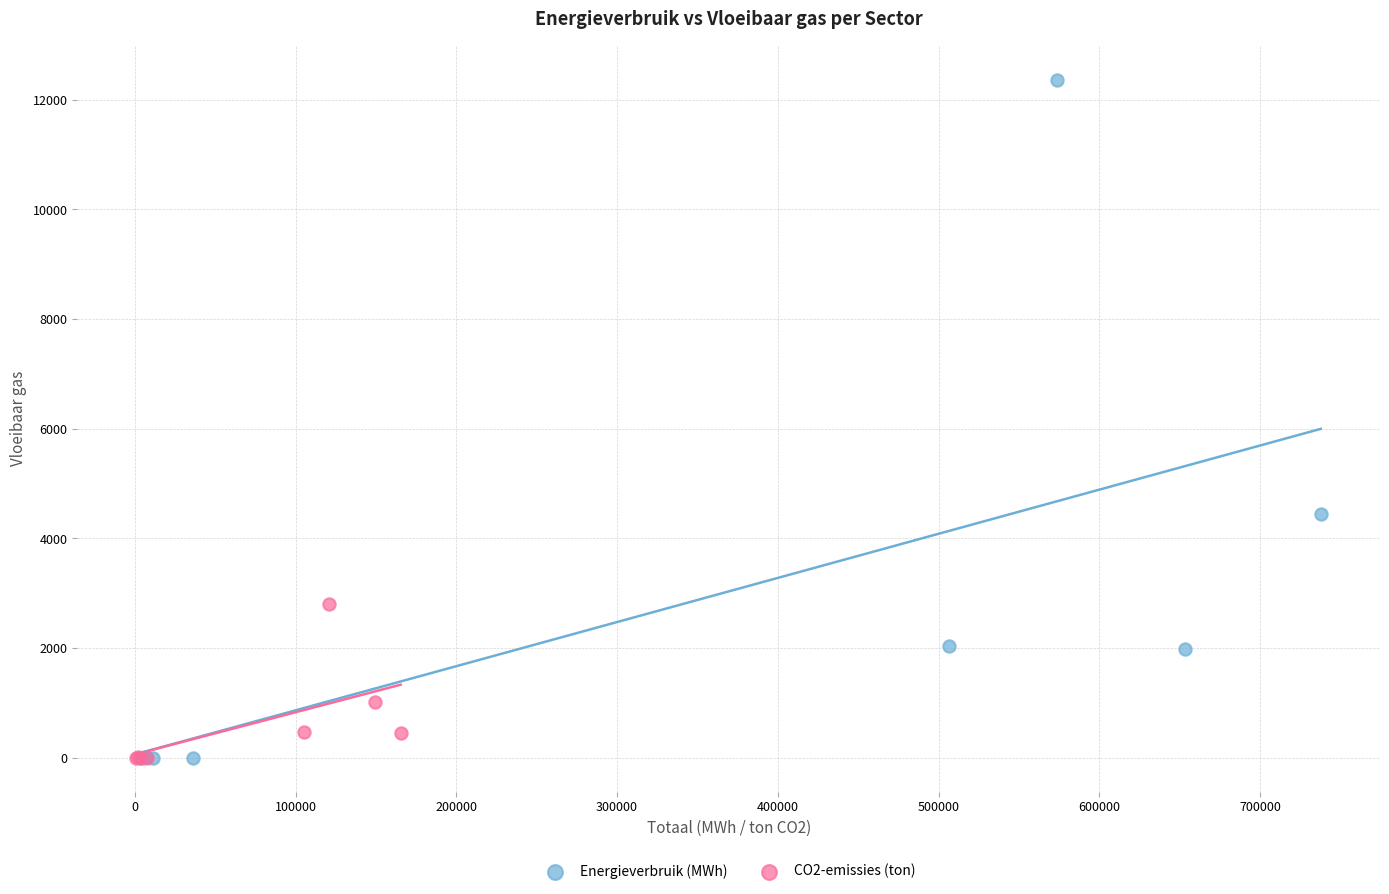

Which series has the widest spread of Y values?

Energieverbruik (MWh)